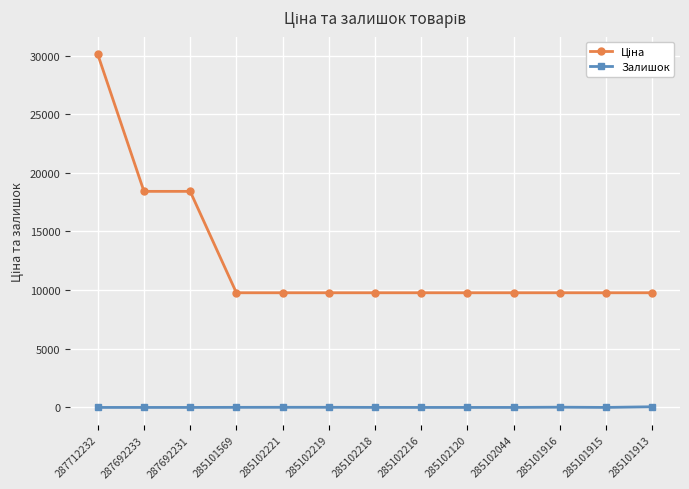

What is the sum of the Залишок values at 287692231 and 285102218?

3.0